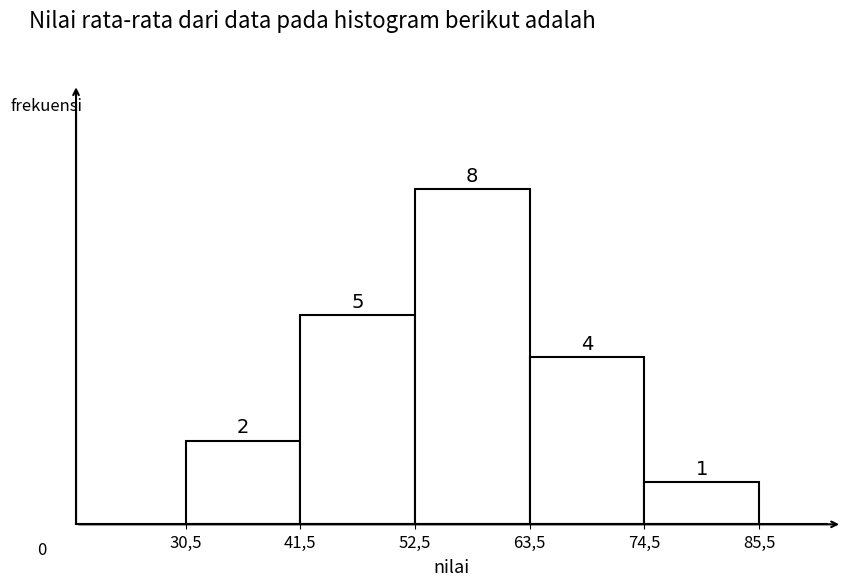

Reading right to left, list all the values displayed in this chart.

1	4	8	5	2